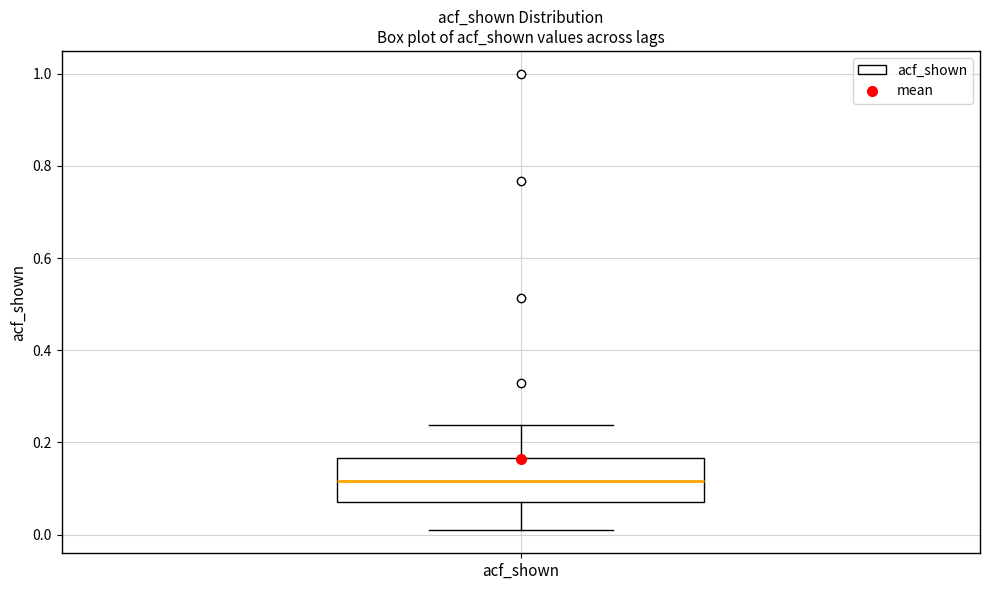

Where is the upper edge of the box for acf_shown on the y-axis? The values are not printed on the chart, so give them approximately, as read against the axis.

0.16